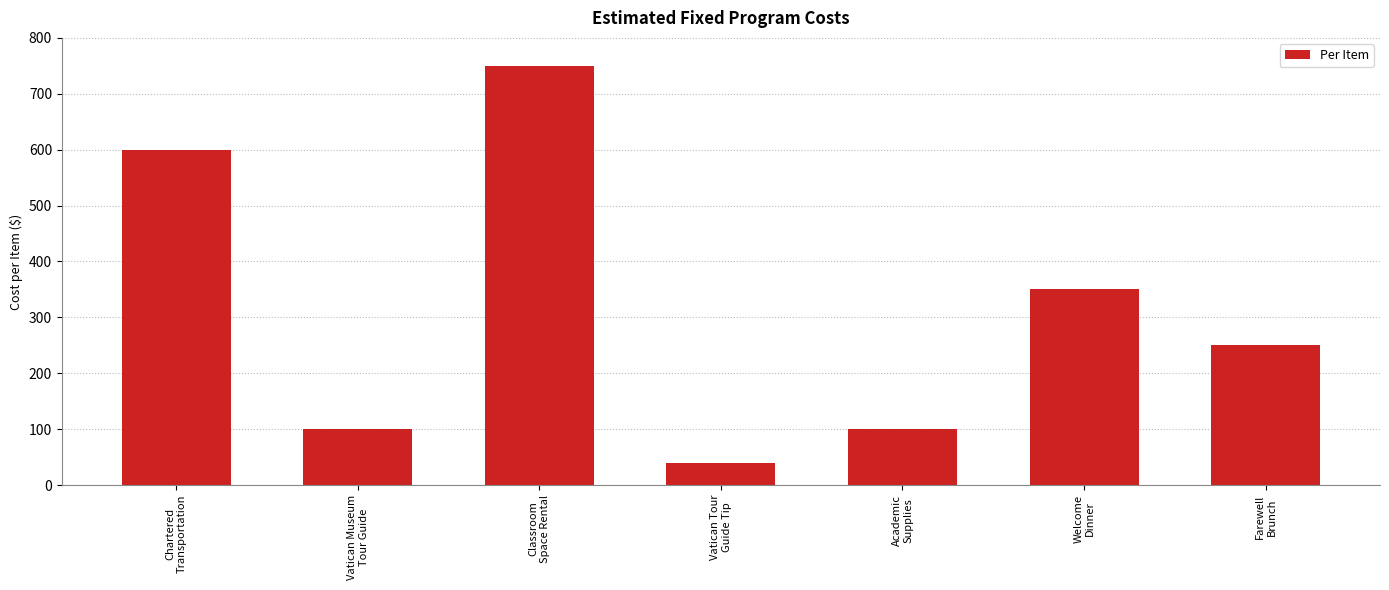

What is the smallest value displayed?

40